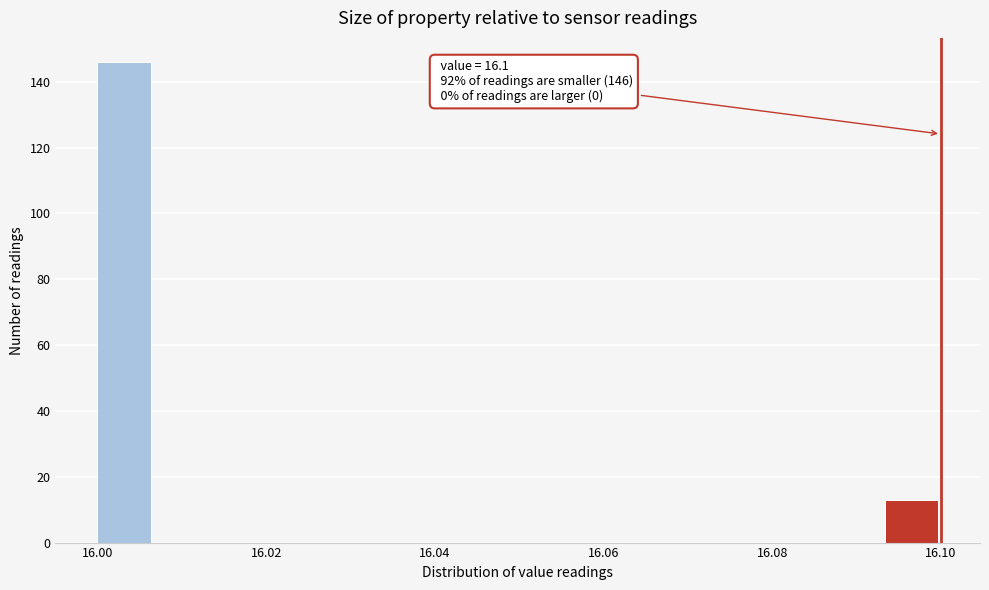

Read against the x-axis, roughly where is the centre of the tallest bar?

16.004